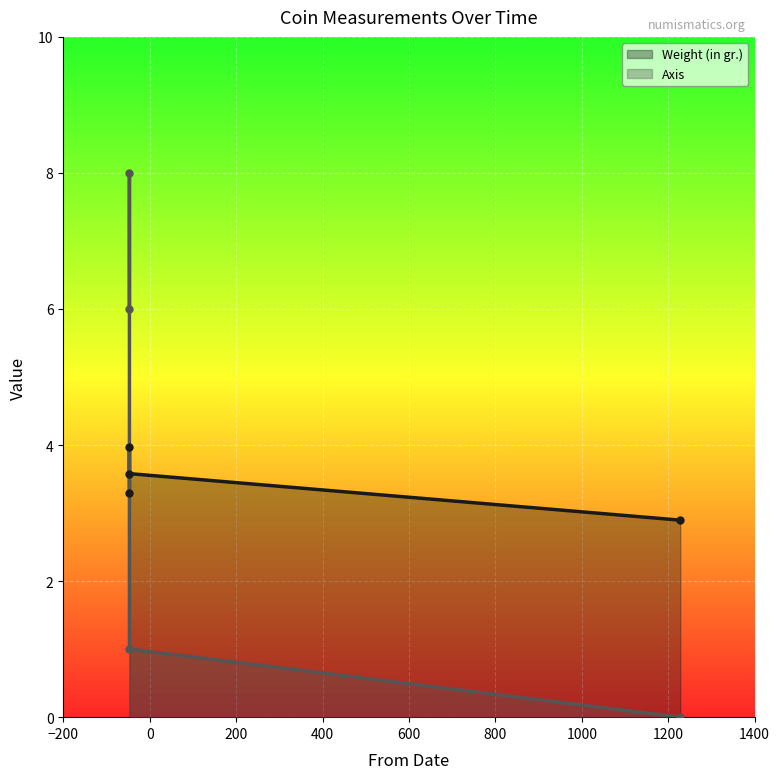

What is the approximate value of Axis at -47 (1965.30.1)?

8.0